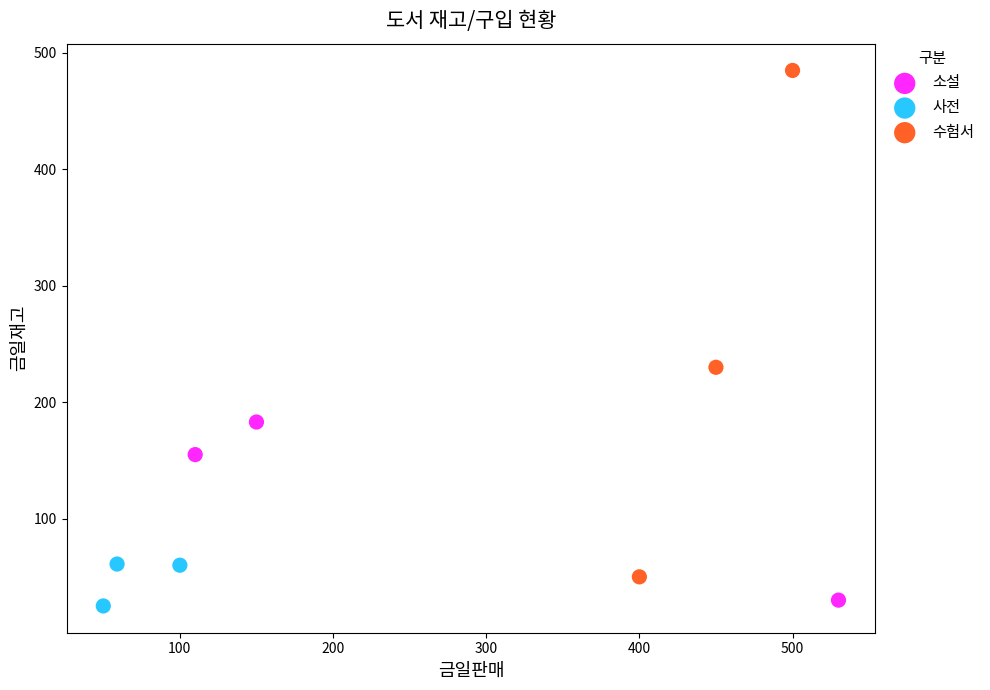

Which series contains the lowest Y value?

사전